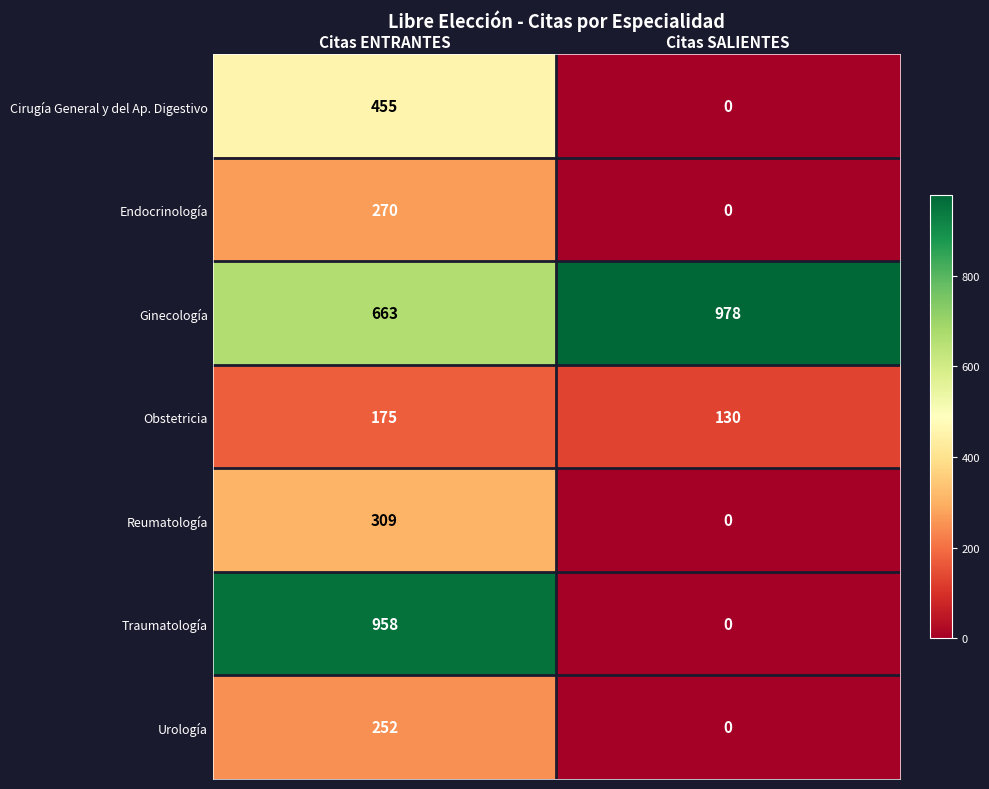

Which category has the highest value across all series?

Citas SALIENTES